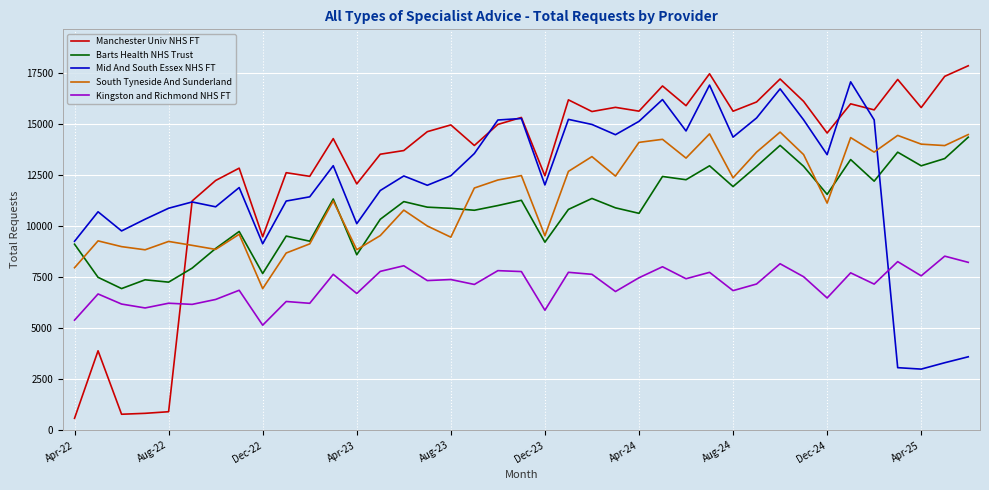

Which series has the largest range (max minus min)?

Manchester Univ NHS FT